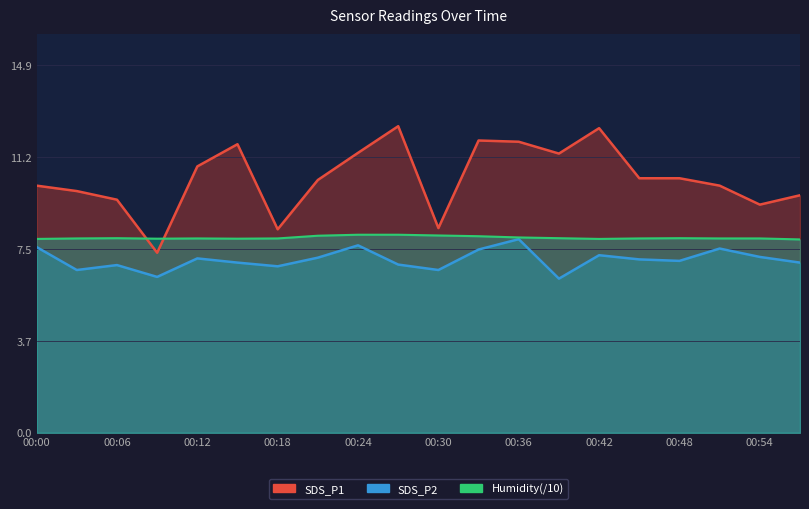

True or false: Humidity and SDS_P2 intersect in this chart.

False